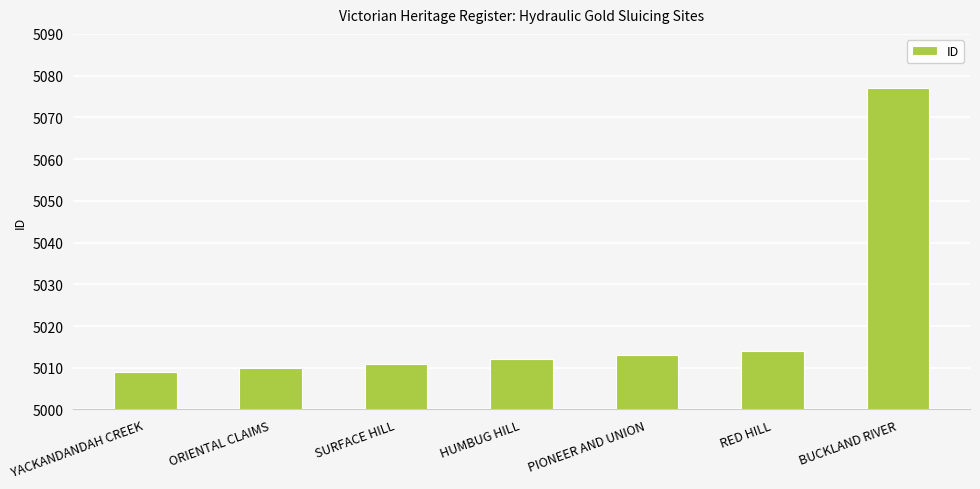

What is the sum of the values at BUCKLAND RIVER and HUMBUG HILL?

10089